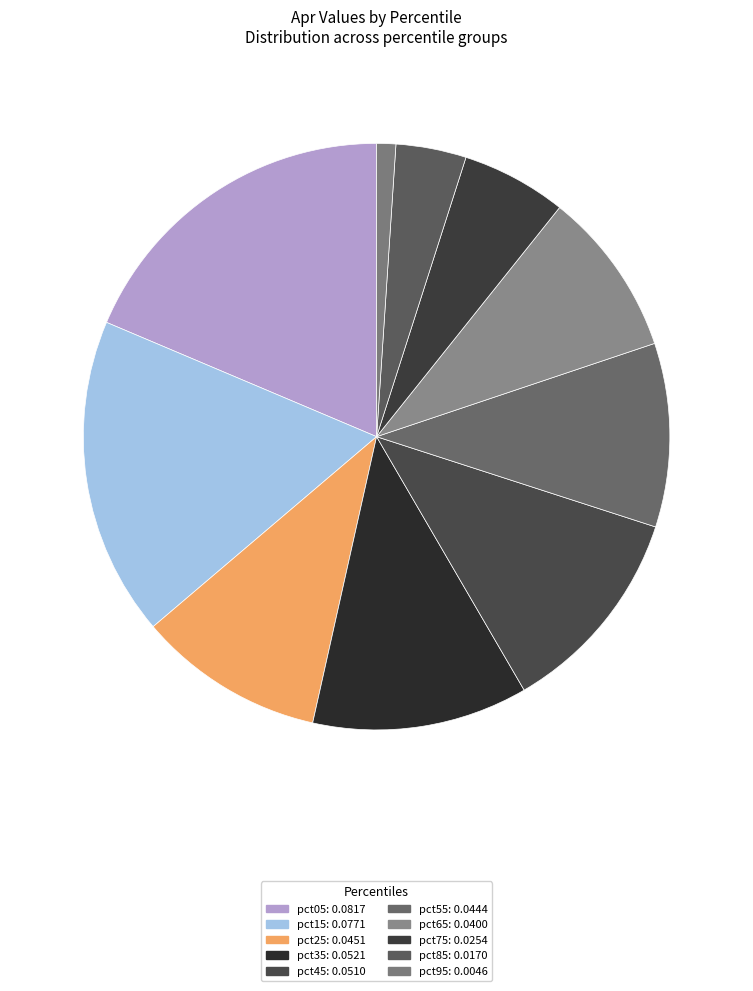

Does any single category account for the majority?

No